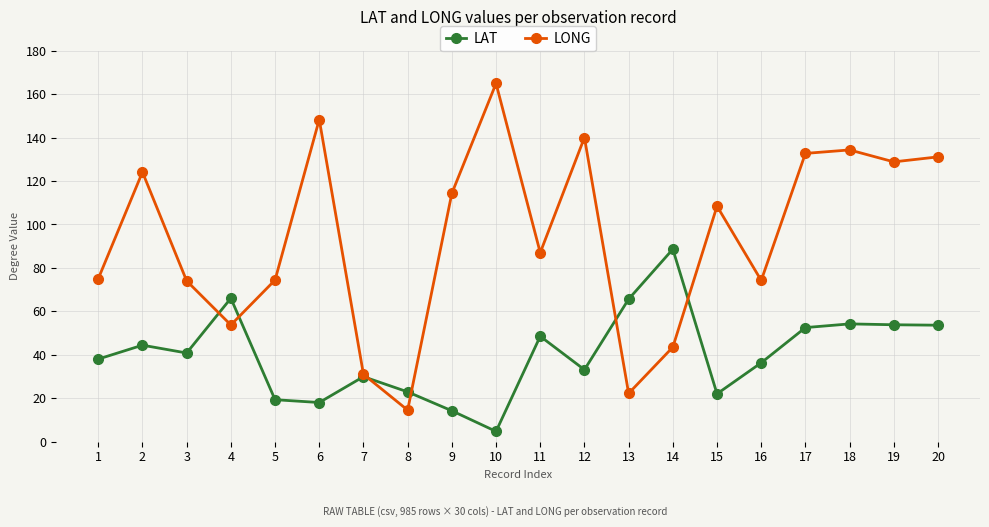

What is the highest value of the LAT series?

88.6